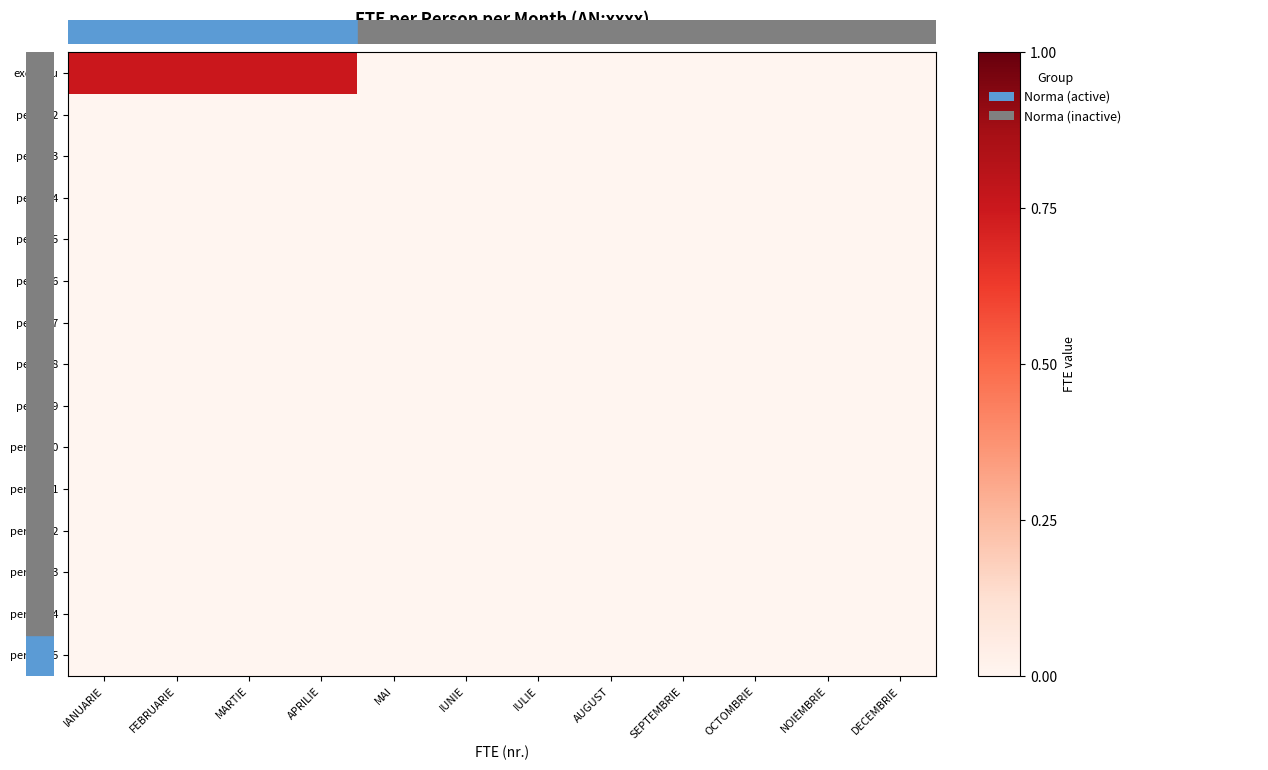

Reading left to right, transcribe all the data shown in this chart.

exemplu: IANUARIE=0.8	FEBRUARIE=0.8	MARTIE=0.8	APRILIE=0.8	MAI=0.0	IUNIE=0.0	IULIE=0.0	AUGUST=0.0	SEPTEMBRIE=0.0	OCTOMBRIE=0.0	NOIEMBRIE=0.0	DECEMBRIE=0.0
person2: IANUARIE=0.0	FEBRUARIE=0.0	MARTIE=0.0	APRILIE=0.0	MAI=0.0	IUNIE=0.0	IULIE=0.0	AUGUST=0.0	SEPTEMBRIE=0.0	OCTOMBRIE=0.0	NOIEMBRIE=0.0	DECEMBRIE=0.0
person3: IANUARIE=0.0	FEBRUARIE=0.0	MARTIE=0.0	APRILIE=0.0	MAI=0.0	IUNIE=0.0	IULIE=0.0	AUGUST=0.0	SEPTEMBRIE=0.0	OCTOMBRIE=0.0	NOIEMBRIE=0.0	DECEMBRIE=0.0
person4: IANUARIE=0.0	FEBRUARIE=0.0	MARTIE=0.0	APRILIE=0.0	MAI=0.0	IUNIE=0.0	IULIE=0.0	AUGUST=0.0	SEPTEMBRIE=0.0	OCTOMBRIE=0.0	NOIEMBRIE=0.0	DECEMBRIE=0.0
person5: IANUARIE=0.0	FEBRUARIE=0.0	MARTIE=0.0	APRILIE=0.0	MAI=0.0	IUNIE=0.0	IULIE=0.0	AUGUST=0.0	SEPTEMBRIE=0.0	OCTOMBRIE=0.0	NOIEMBRIE=0.0	DECEMBRIE=0.0
person6: IANUARIE=0.0	FEBRUARIE=0.0	MARTIE=0.0	APRILIE=0.0	MAI=0.0	IUNIE=0.0	IULIE=0.0	AUGUST=0.0	SEPTEMBRIE=0.0	OCTOMBRIE=0.0	NOIEMBRIE=0.0	DECEMBRIE=0.0
person7: IANUARIE=0.0	FEBRUARIE=0.0	MARTIE=0.0	APRILIE=0.0	MAI=0.0	IUNIE=0.0	IULIE=0.0	AUGUST=0.0	SEPTEMBRIE=0.0	OCTOMBRIE=0.0	NOIEMBRIE=0.0	DECEMBRIE=0.0
person8: IANUARIE=0.0	FEBRUARIE=0.0	MARTIE=0.0	APRILIE=0.0	MAI=0.0	IUNIE=0.0	IULIE=0.0	AUGUST=0.0	SEPTEMBRIE=0.0	OCTOMBRIE=0.0	NOIEMBRIE=0.0	DECEMBRIE=0.0
person9: IANUARIE=0.0	FEBRUARIE=0.0	MARTIE=0.0	APRILIE=0.0	MAI=0.0	IUNIE=0.0	IULIE=0.0	AUGUST=0.0	SEPTEMBRIE=0.0	OCTOMBRIE=0.0	NOIEMBRIE=0.0	DECEMBRIE=0.0
person10: IANUARIE=0.0	FEBRUARIE=0.0	MARTIE=0.0	APRILIE=0.0	MAI=0.0	IUNIE=0.0	IULIE=0.0	AUGUST=0.0	SEPTEMBRIE=0.0	OCTOMBRIE=0.0	NOIEMBRIE=0.0	DECEMBRIE=0.0
person11: IANUARIE=0.0	FEBRUARIE=0.0	MARTIE=0.0	APRILIE=0.0	MAI=0.0	IUNIE=0.0	IULIE=0.0	AUGUST=0.0	SEPTEMBRIE=0.0	OCTOMBRIE=0.0	NOIEMBRIE=0.0	DECEMBRIE=0.0
person12: IANUARIE=0.0	FEBRUARIE=0.0	MARTIE=0.0	APRILIE=0.0	MAI=0.0	IUNIE=0.0	IULIE=0.0	AUGUST=0.0	SEPTEMBRIE=0.0	OCTOMBRIE=0.0	NOIEMBRIE=0.0	DECEMBRIE=0.0
person13: IANUARIE=0.0	FEBRUARIE=0.0	MARTIE=0.0	APRILIE=0.0	MAI=0.0	IUNIE=0.0	IULIE=0.0	AUGUST=0.0	SEPTEMBRIE=0.0	OCTOMBRIE=0.0	NOIEMBRIE=0.0	DECEMBRIE=0.0
person14: IANUARIE=0.0	FEBRUARIE=0.0	MARTIE=0.0	APRILIE=0.0	MAI=0.0	IUNIE=0.0	IULIE=0.0	AUGUST=0.0	SEPTEMBRIE=0.0	OCTOMBRIE=0.0	NOIEMBRIE=0.0	DECEMBRIE=0.0
person15: IANUARIE=0.0	FEBRUARIE=0.0	MARTIE=0.0	APRILIE=0.0	MAI=0.0	IUNIE=0.0	IULIE=0.0	AUGUST=0.0	SEPTEMBRIE=0.0	OCTOMBRIE=0.0	NOIEMBRIE=0.0	DECEMBRIE=0.0